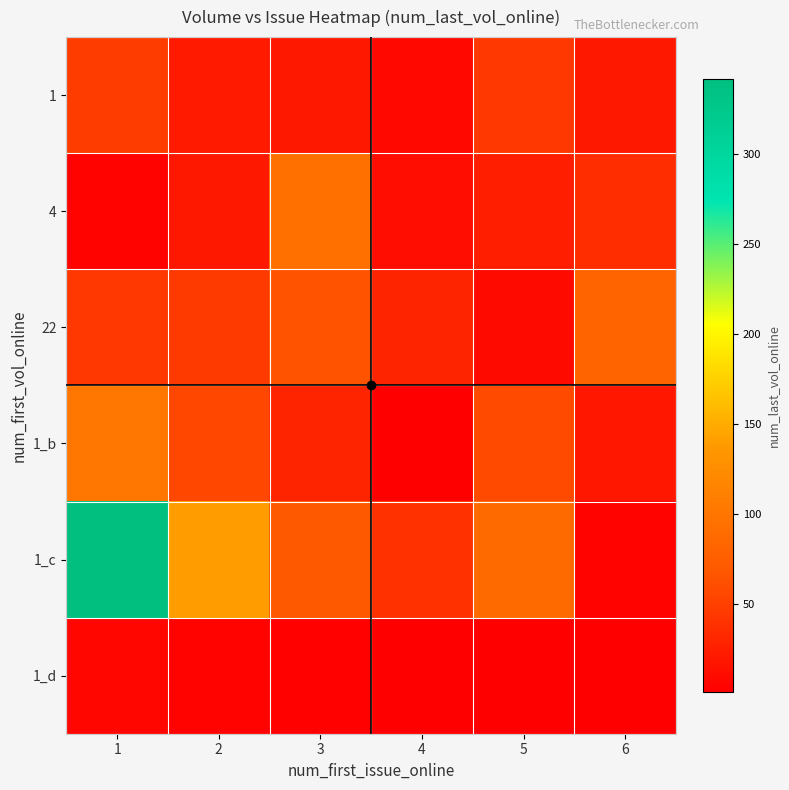

Which category has the highest value across all series?

1